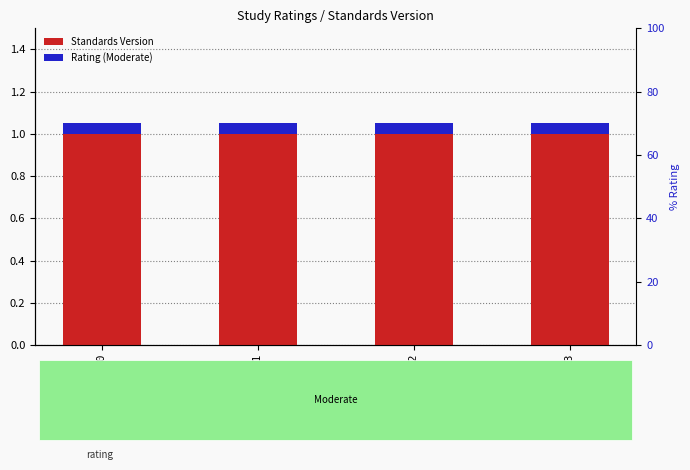

Rank the series by their maximum value, from highest to lowest.

Standards Version, Rating (Moderate)